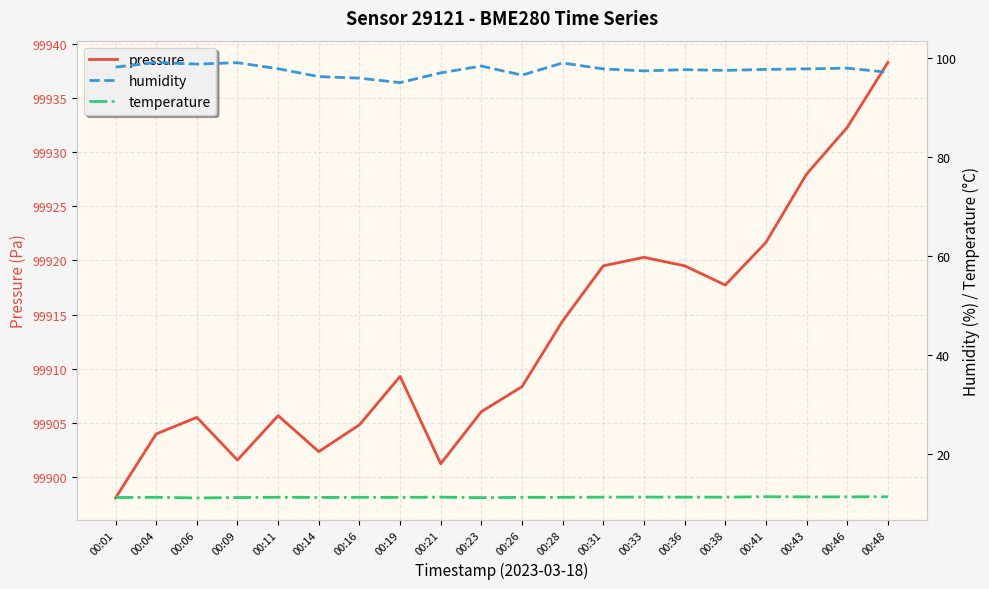

In pressure, how many points are lower than both neighbors (excluding endpoints)?

4